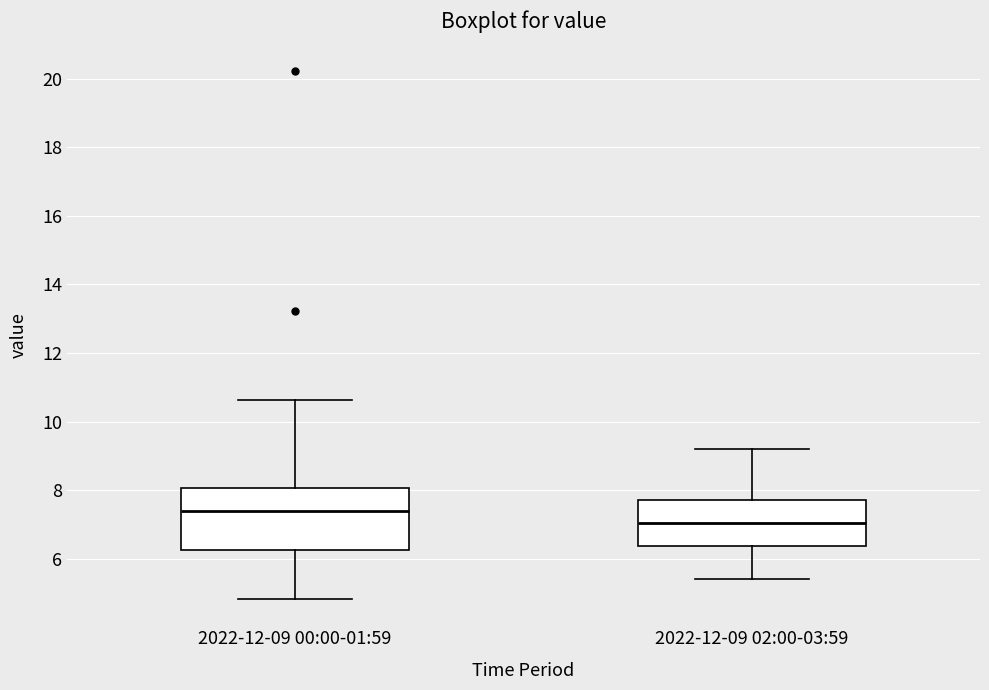

Which box is the tallest, from its lower edge to its upper edge?

2022-12-09 00:00-01:59